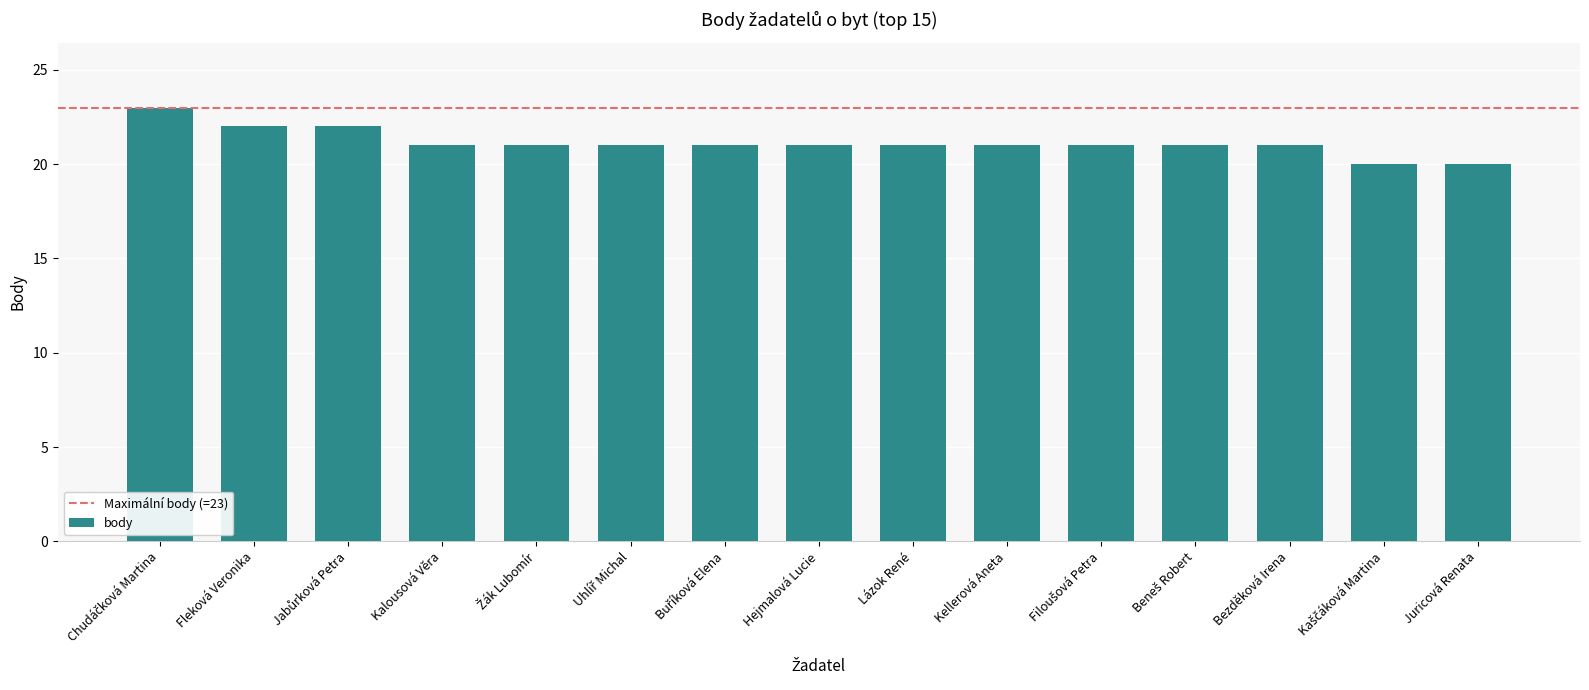

What is the ratio of the value at Kellerová Aneta to the value at Fleková Veronika?

1.0